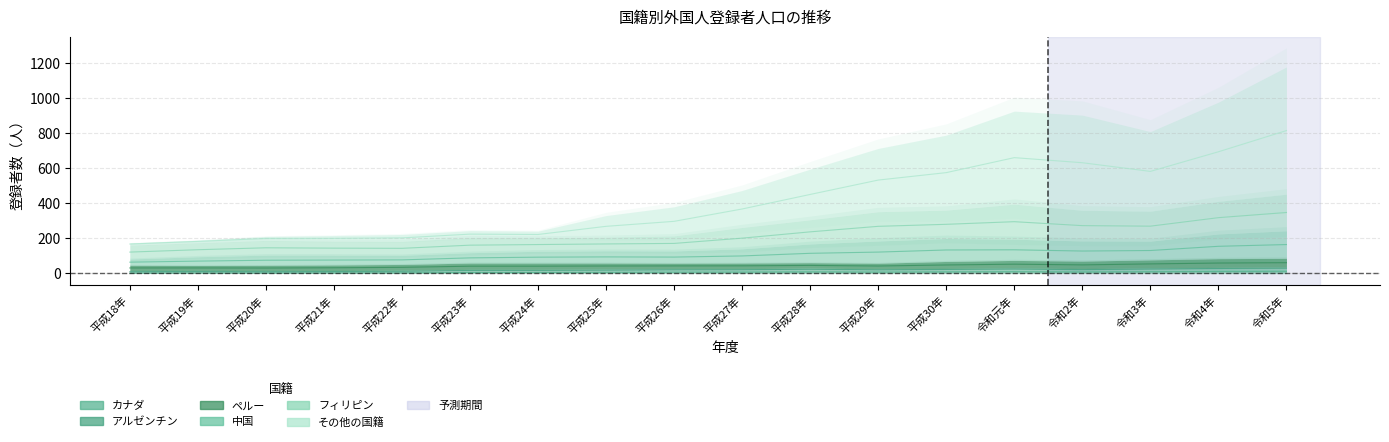

How many categories are shown in the chart?

18